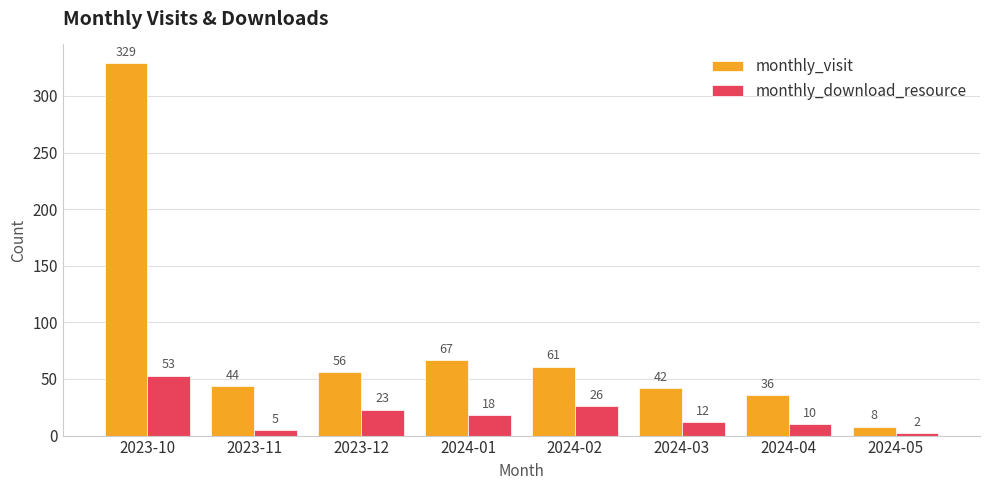

Which series has the largest range (max minus min)?

monthly_visit